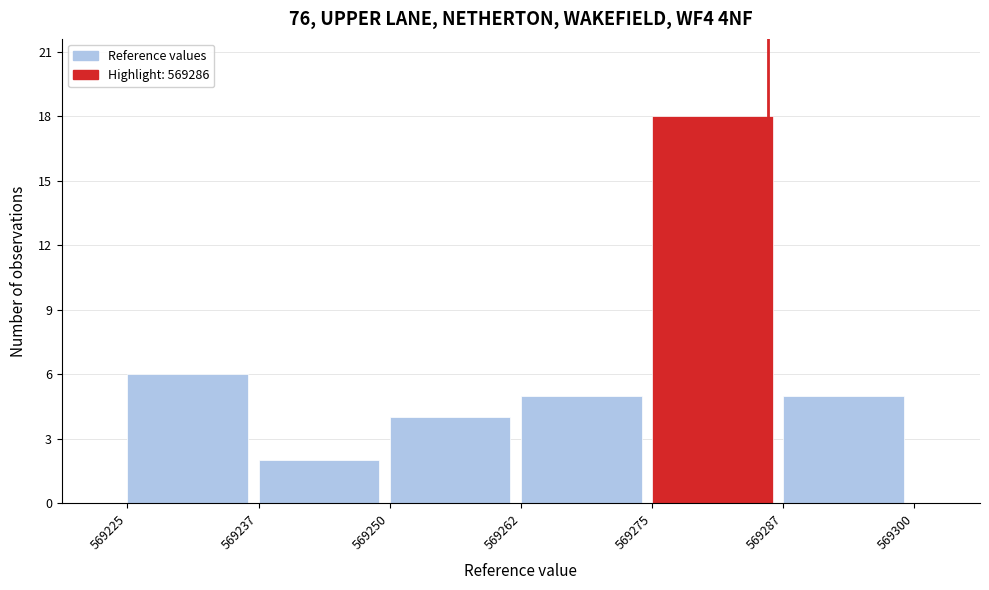

Reading left to right, transcribe this chart: for each bar, give the range it covers on the x-axis and its height. The values are not printed on the chart, so give them approximately, as read against the axis.

569225 to 569237: 6
569237 to 569250: 2
569250 to 569262: 4
569262 to 569275: 5
569275 to 569287: 18
569287 to 569300: 5